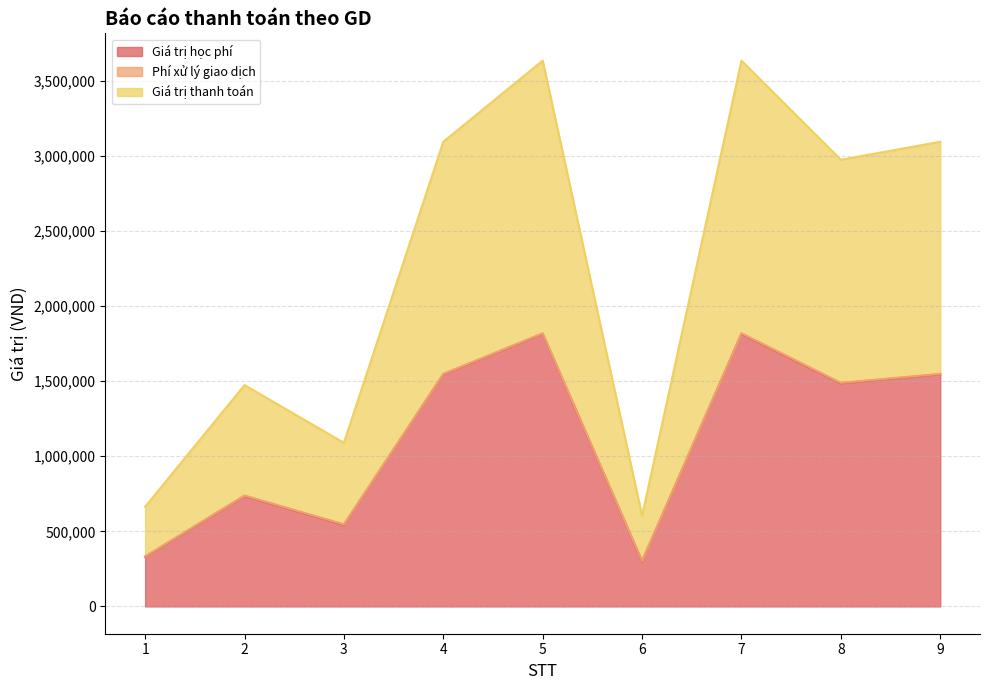

Which category has the highest value in the Giá trị thanh toán series?

5